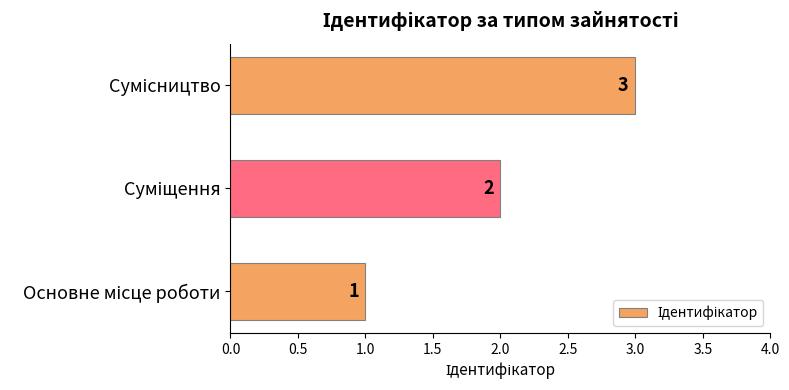

What is the maximum value shown in the chart?

3